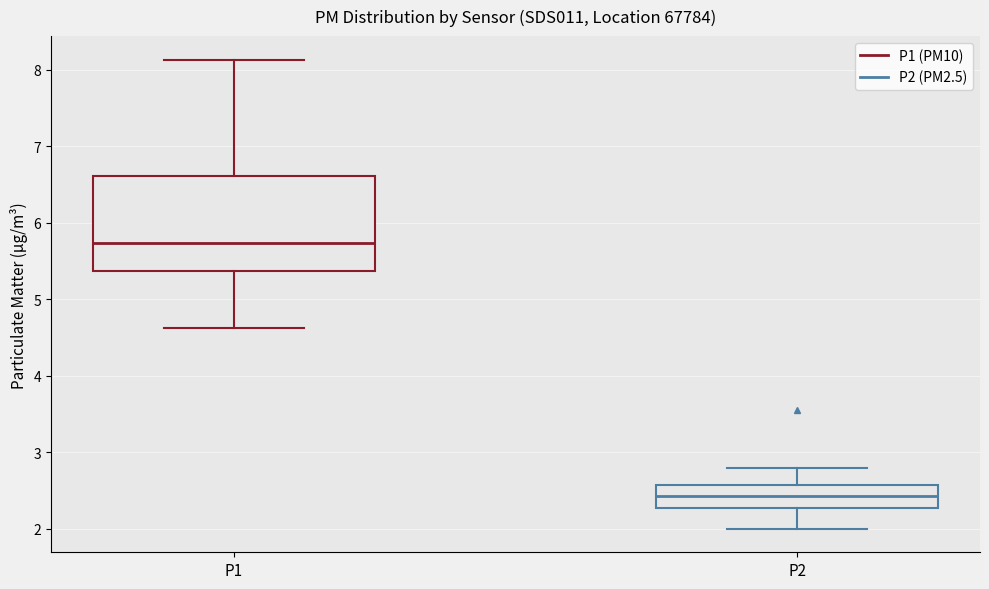

Which box has the lowest median line?

P2